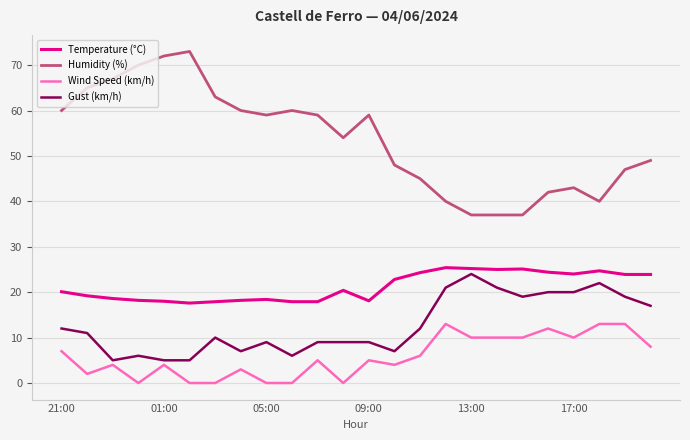

What is the sum of all Temperature (°C) values?

509.2